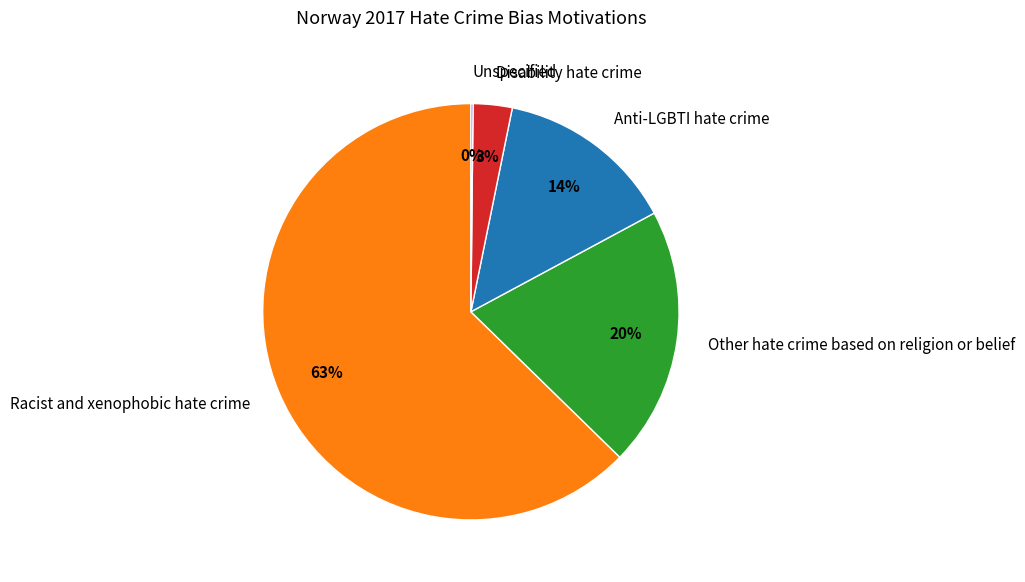

What percentage is the Other hate crime based on religion or belief slice, to the nearest percent?

20%